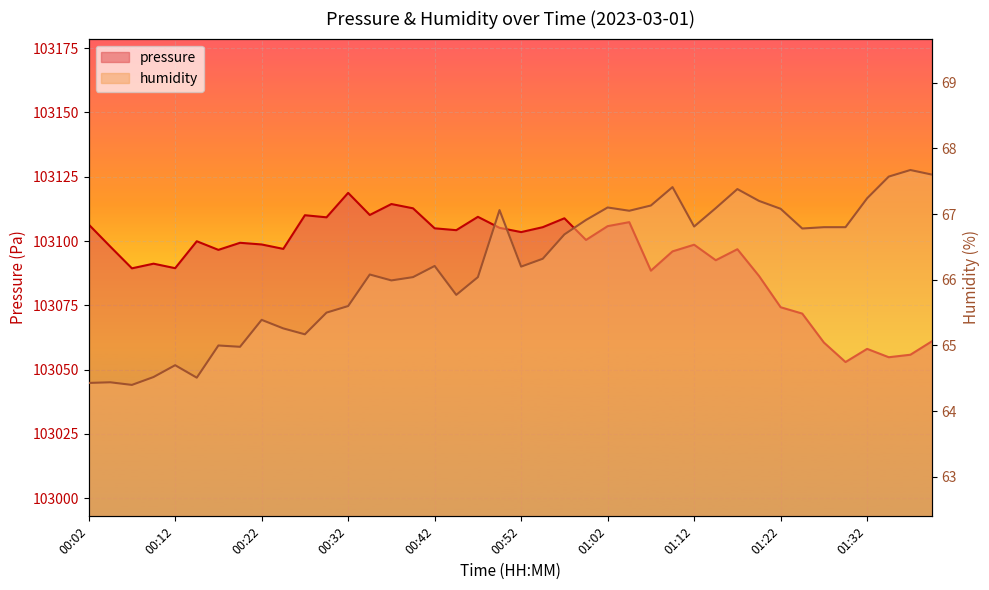

In humidity, how many points are higher than both neighbors (excluding endpoints)?

11